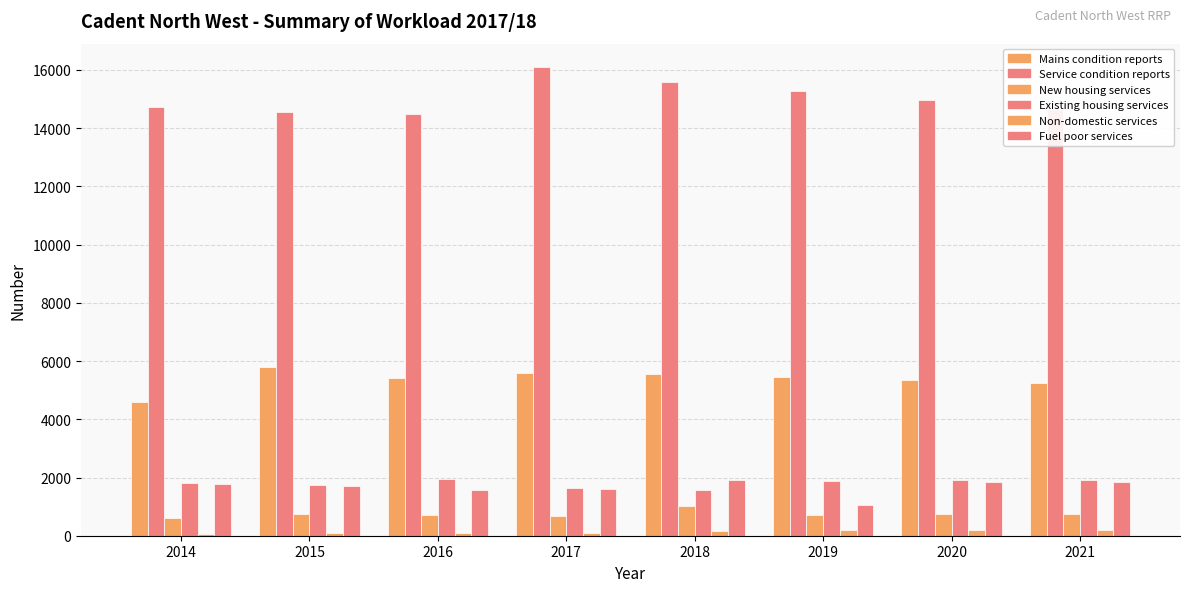

Which series has the largest range (max minus min)?

Service condition reports